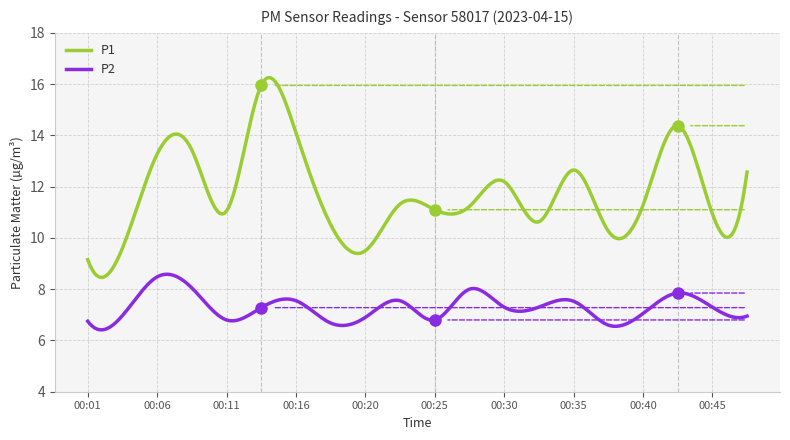

What is the minimum value shown in the chart?

6.4